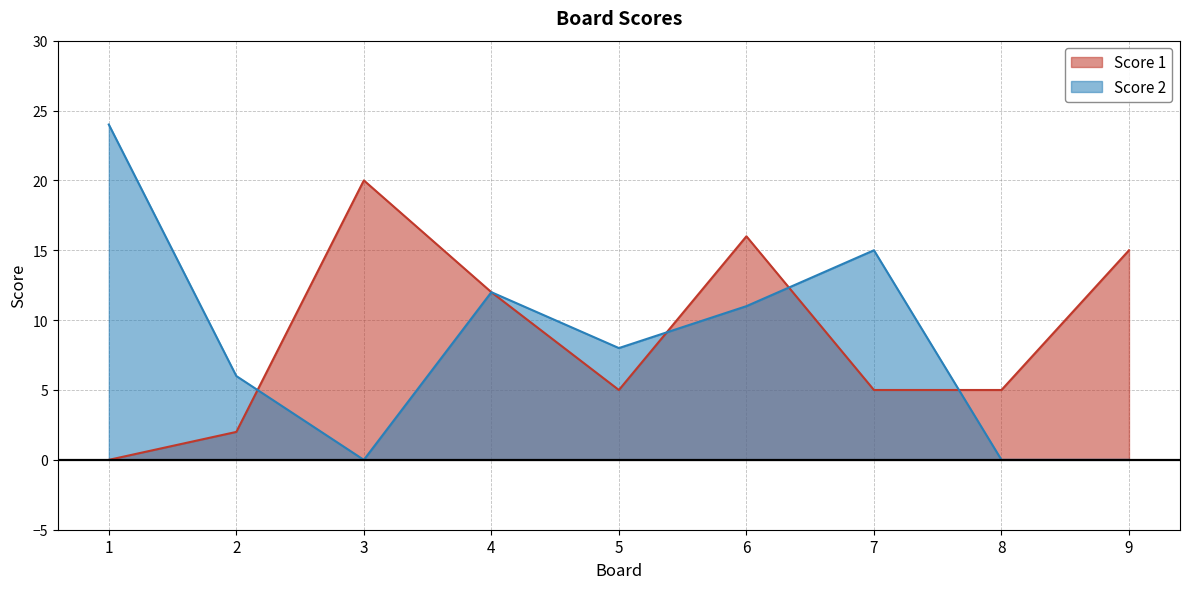

How many intersections are there between Score 2 and Score 1?

4